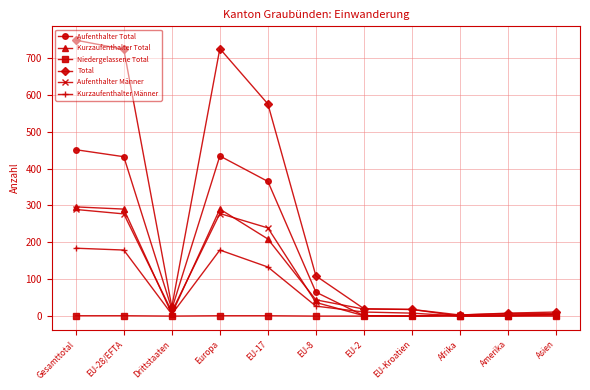

Which series has the largest range (max minus min)?

Total